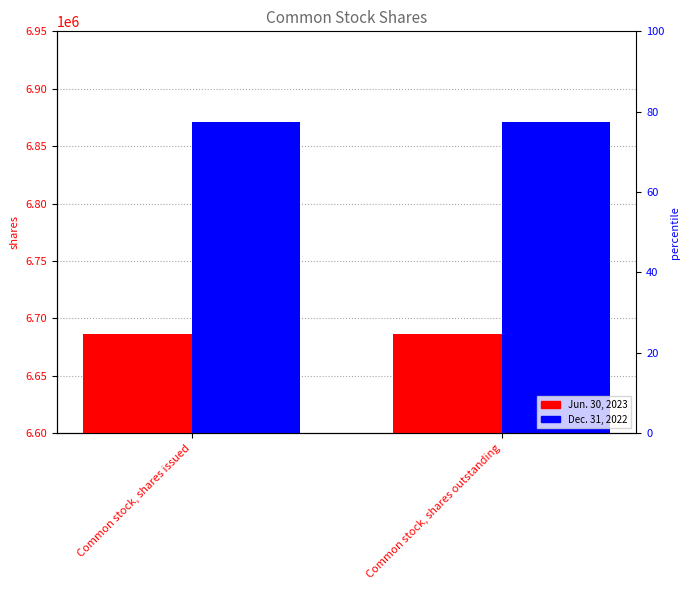

Is it true that Dec. 31, 2022 equals 12319031 at Common stock, shares outstanding?

False